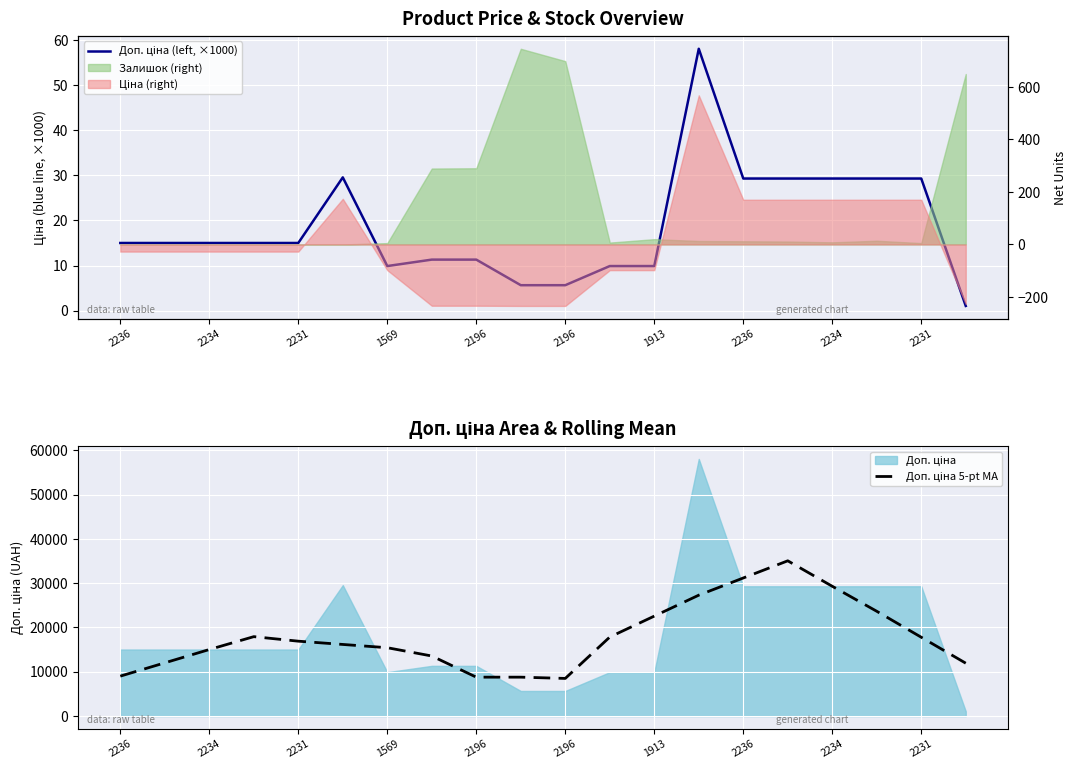

What is the average value of the Доп. ціна 5-pt MA series?

17932.9